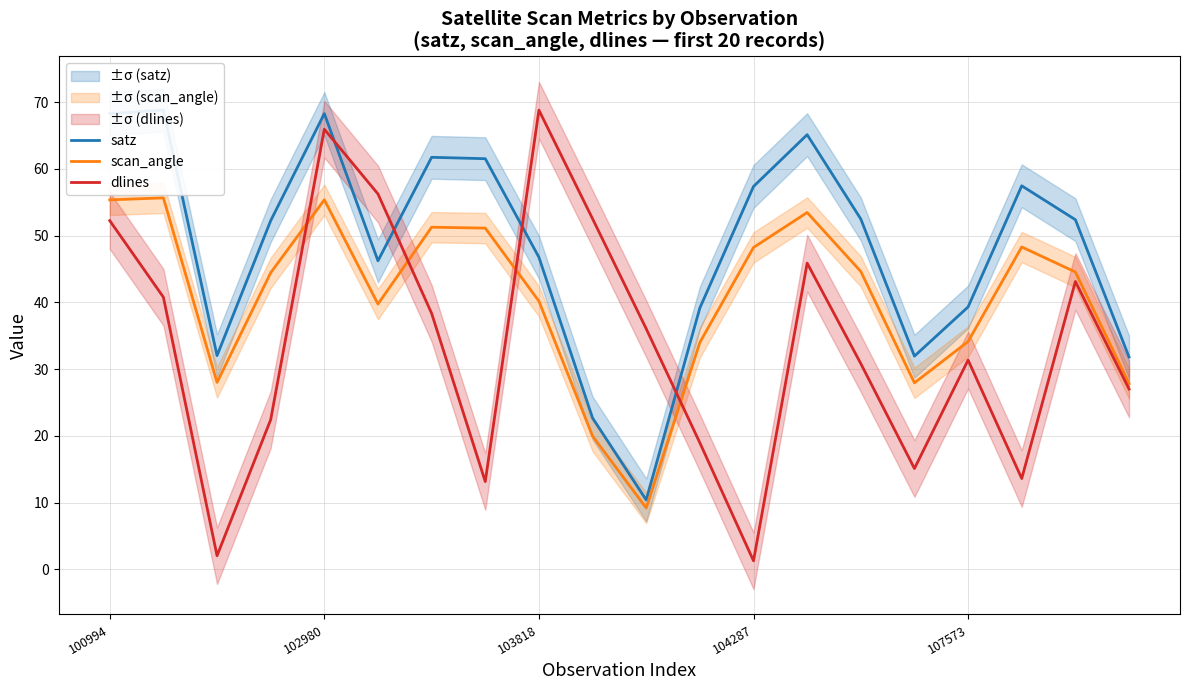

The value of scan_angle at 100994 is 55.3. True or false?

True